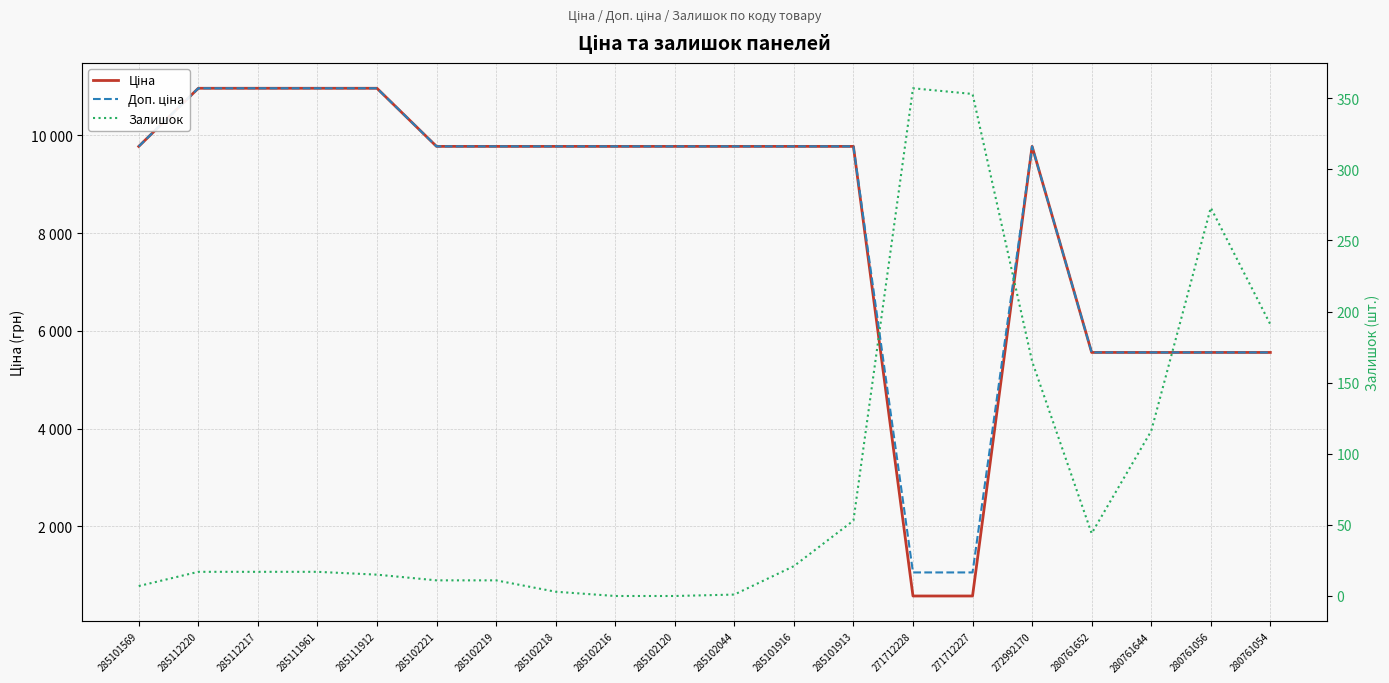

At which label does Залишок first exceed 17?

285101916